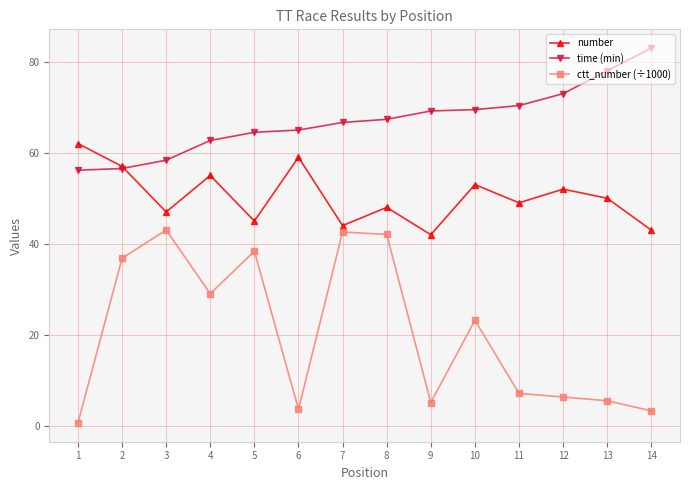

The value of ctt_number (÷1000) at 5 is 38.4. True or false?

True